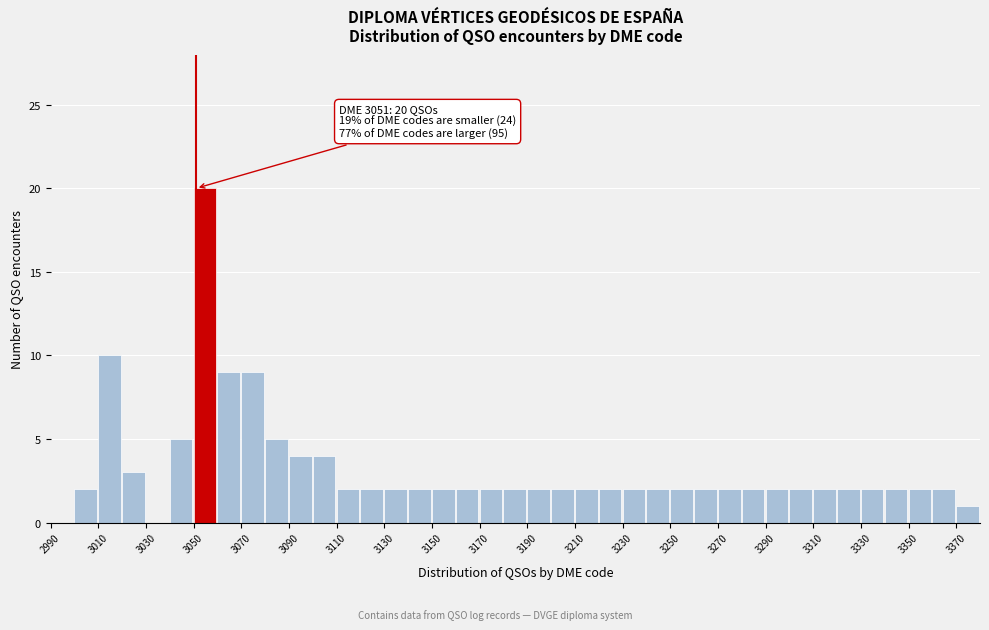

Which range on the x-axis has the tallest bar?

3050 to 3060